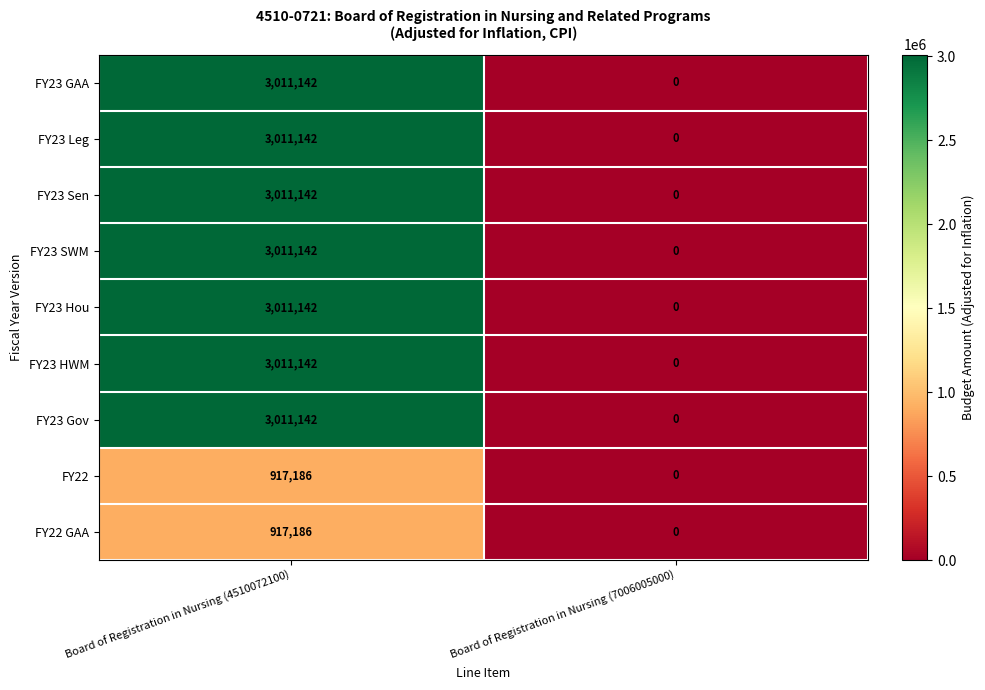

Which label corresponds to the largest value in the chart?

Board of Registration in Nursing (4510072100)